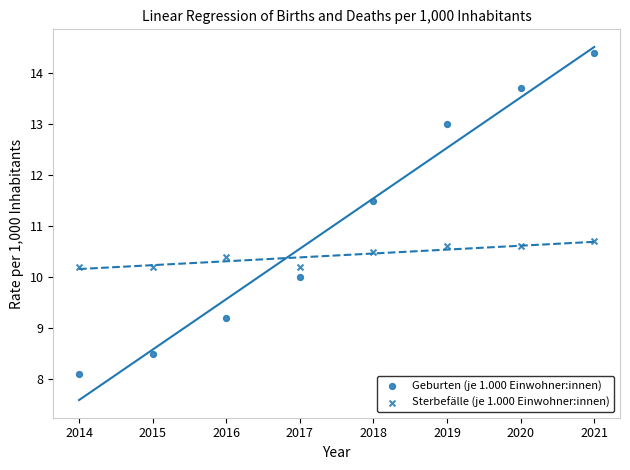

Count the number of points in this scatter plot.

16